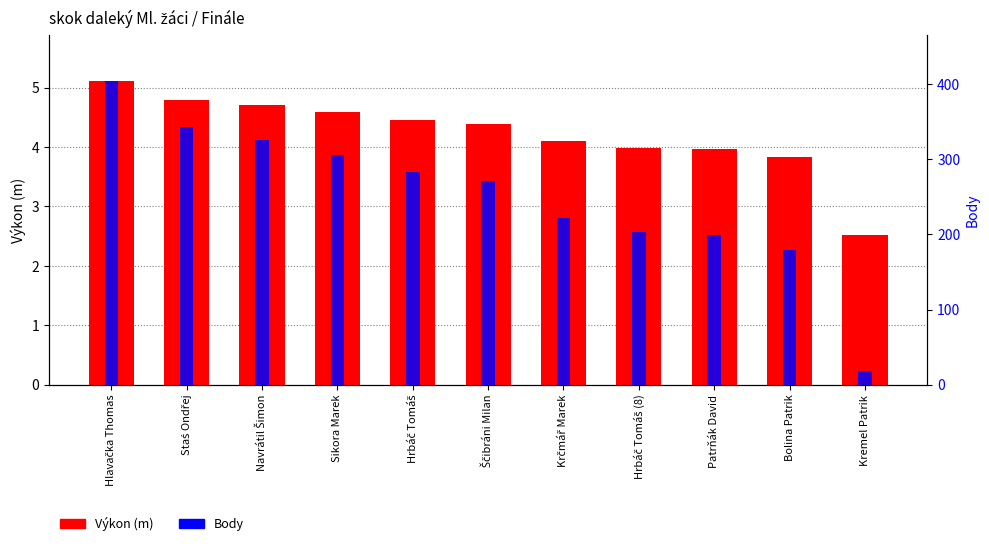

What is the approximate value of Výkon (m) at Hrbáč Tomáš?

4.5